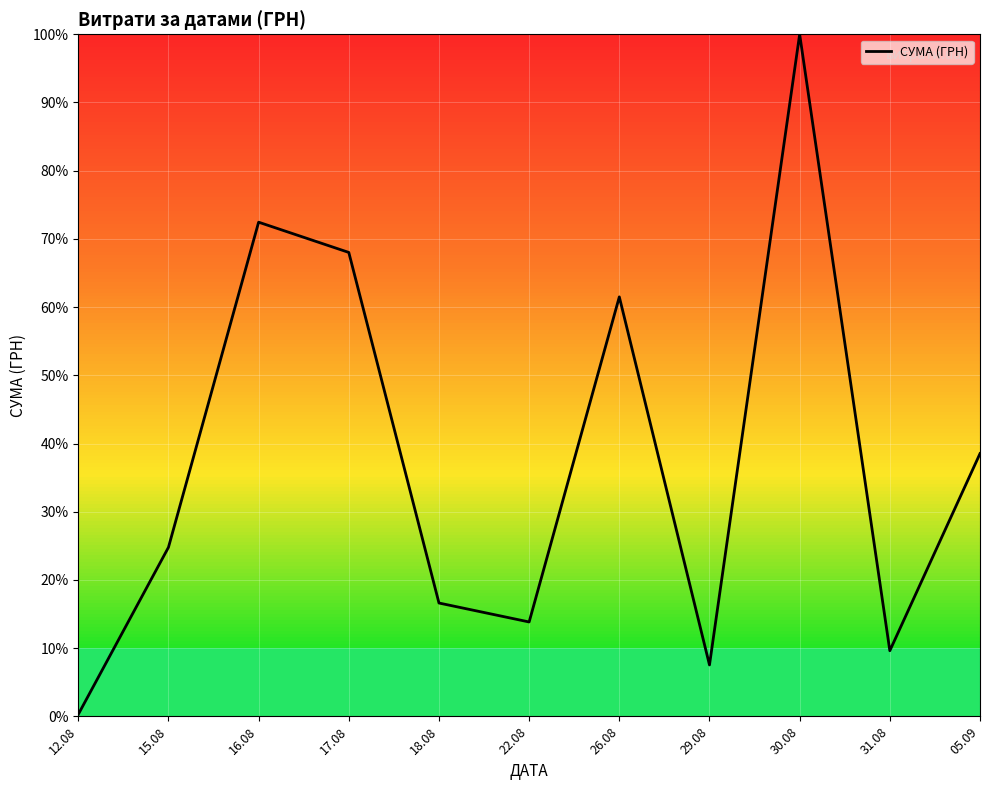

At which category does the chart reach its peak across all series?

30.08